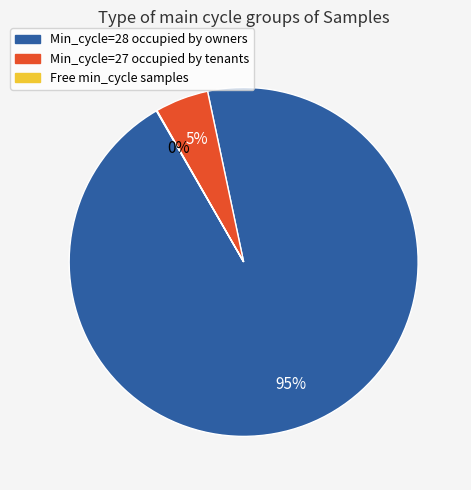

Does any single category account for the majority?

Yes